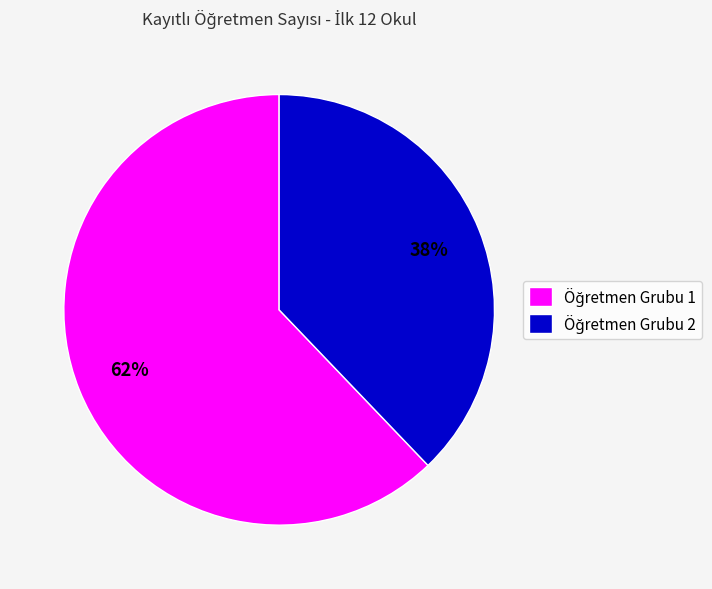

To the nearest percent, what is the difference between the largest and smallest slice percentages?

24%